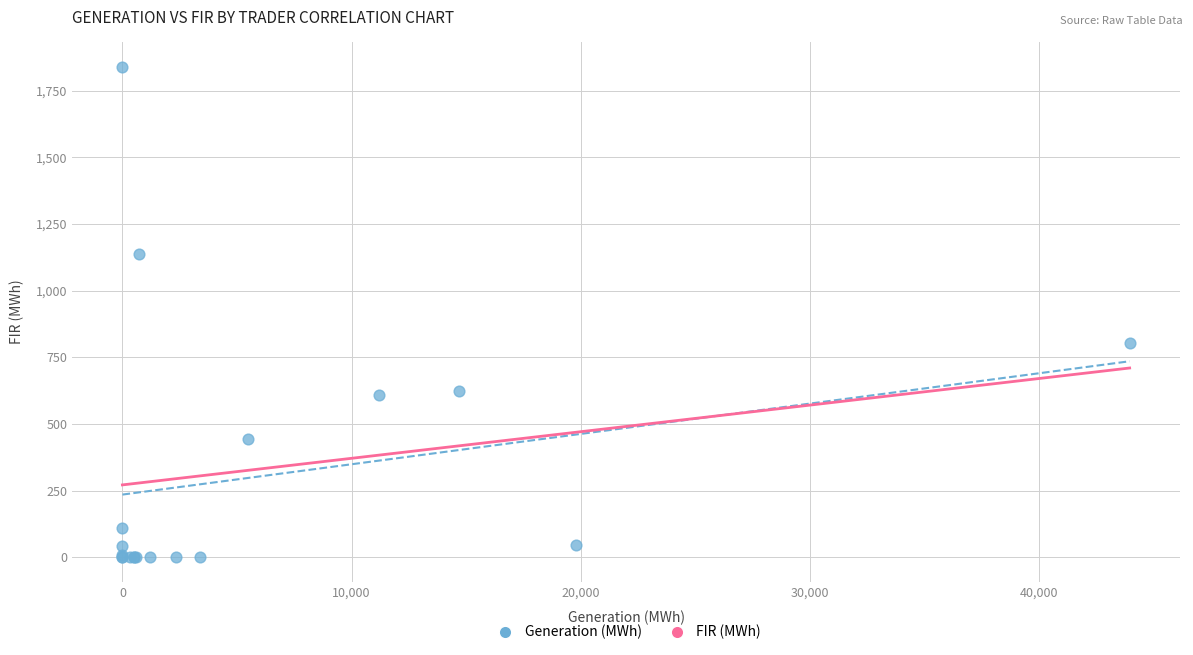

What Y value in the scatter plot is closest to 919?

803.4